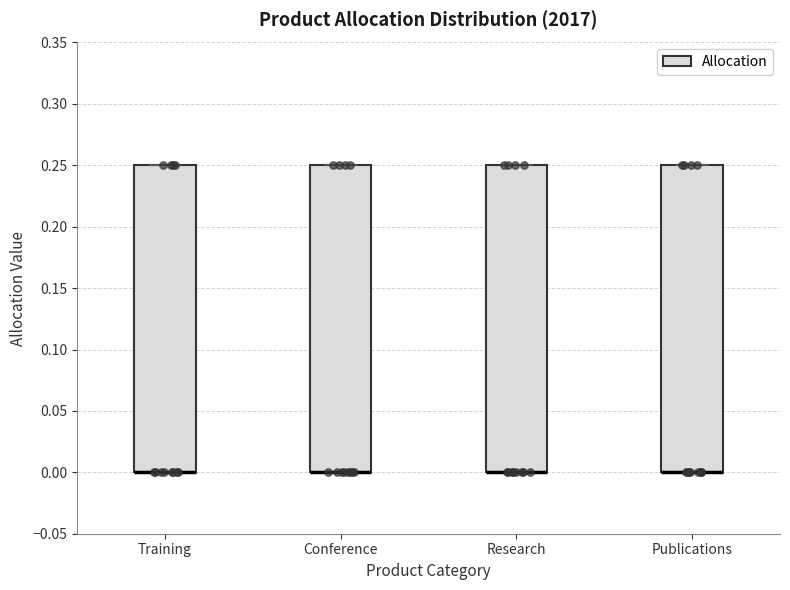

Reading left to right, read every box against the y-axis: the position of its median line, the range the box covers, and the ends of its whiskers. The values are not printed on the chart, so give them approximately, as read against the axis.

Training: median 0.00 (drawn on the box's lower edge), box 0.00 to 0.25, whiskers 0.00 to 0.25
Conference: median 0.00 (drawn on the box's lower edge), box 0.00 to 0.25, whiskers 0.00 to 0.25
Research: median 0.00 (drawn on the box's lower edge), box 0.00 to 0.25, whiskers 0.00 to 0.25
Publications: median 0.00 (drawn on the box's lower edge), box 0.00 to 0.25, whiskers 0.00 to 0.25